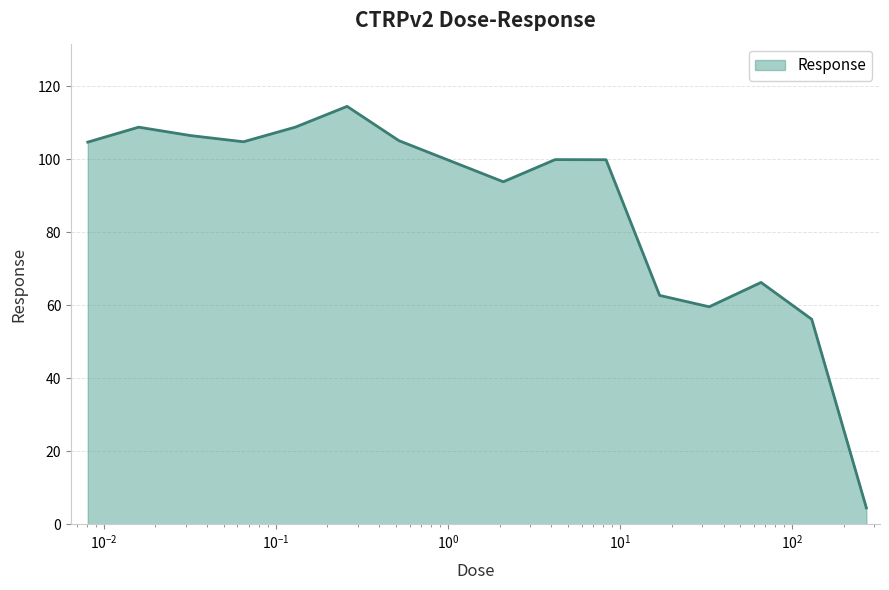

What is the maximum value shown in the chart?

114.5